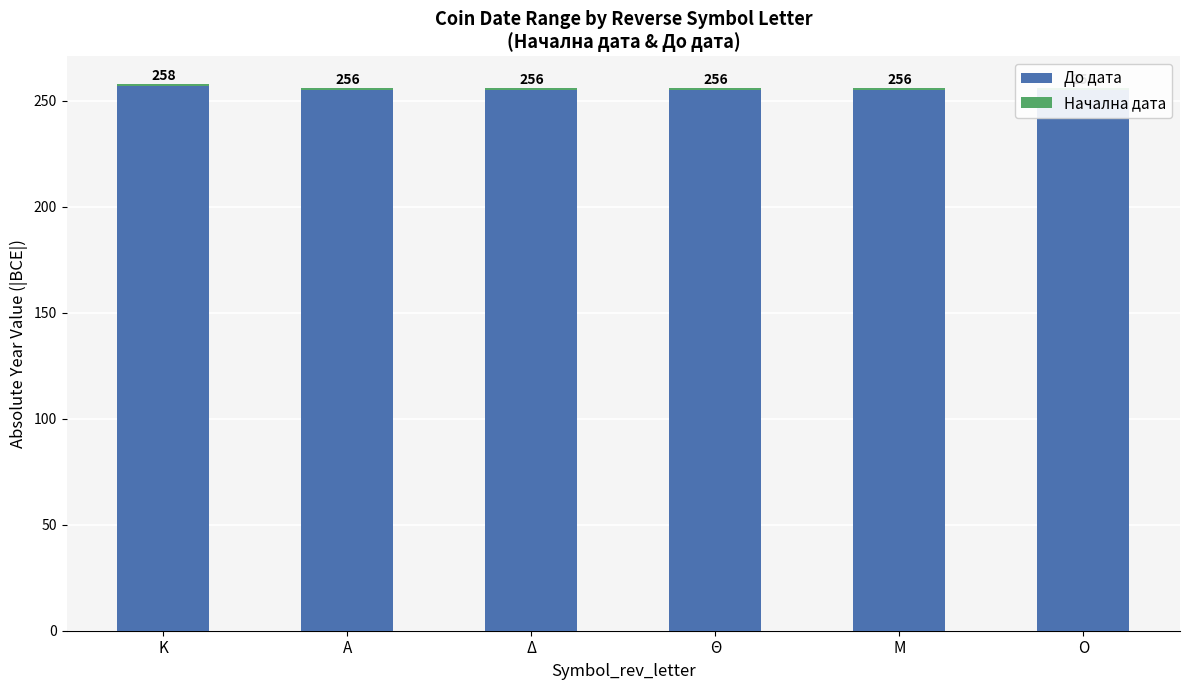

What is the difference between the highest and lowest values at Α?

254